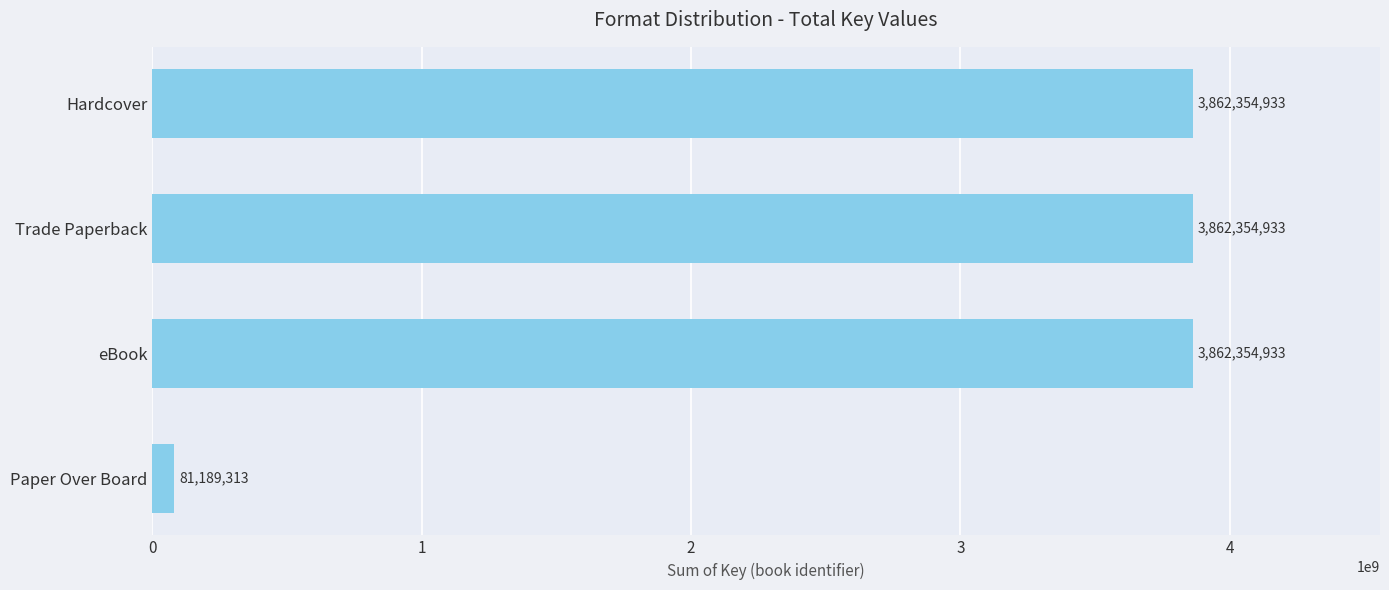

What is the average value?

2917063528